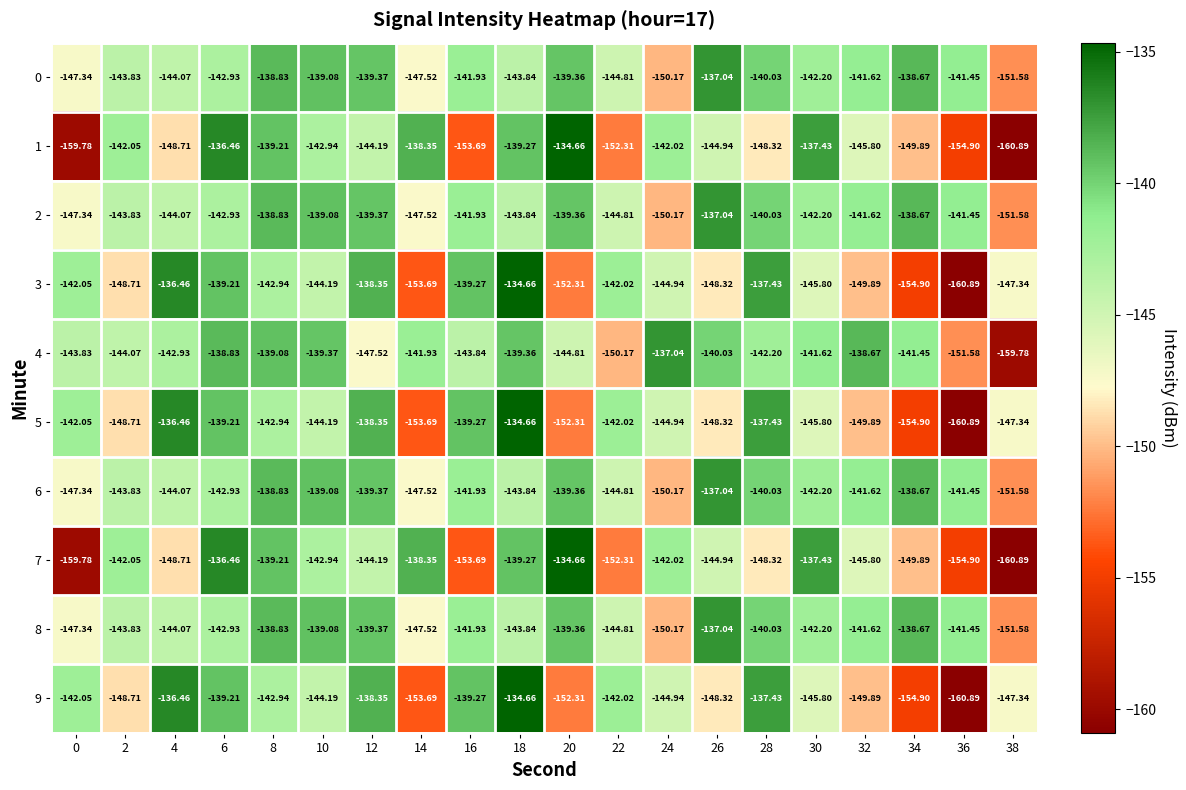

Is the value of 5 at 38 greater than the value of 7 at 12?

No